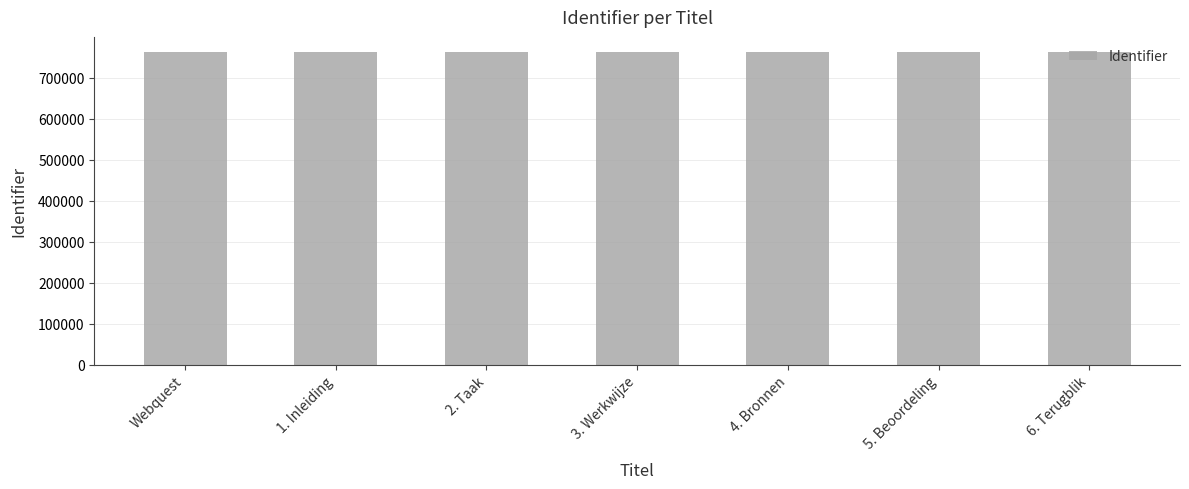

Is it true that the value at 2. Taak is 761453?

True